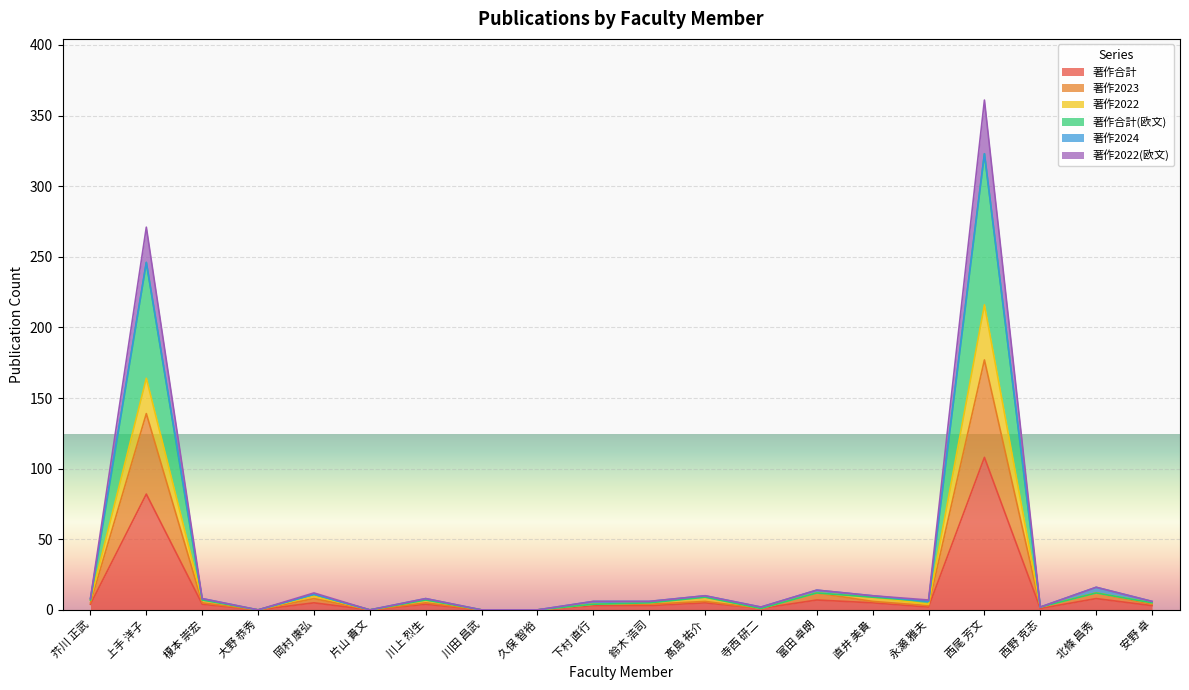

At which category does 著作合計(欧文) reach its first local peak?

上手 洋子